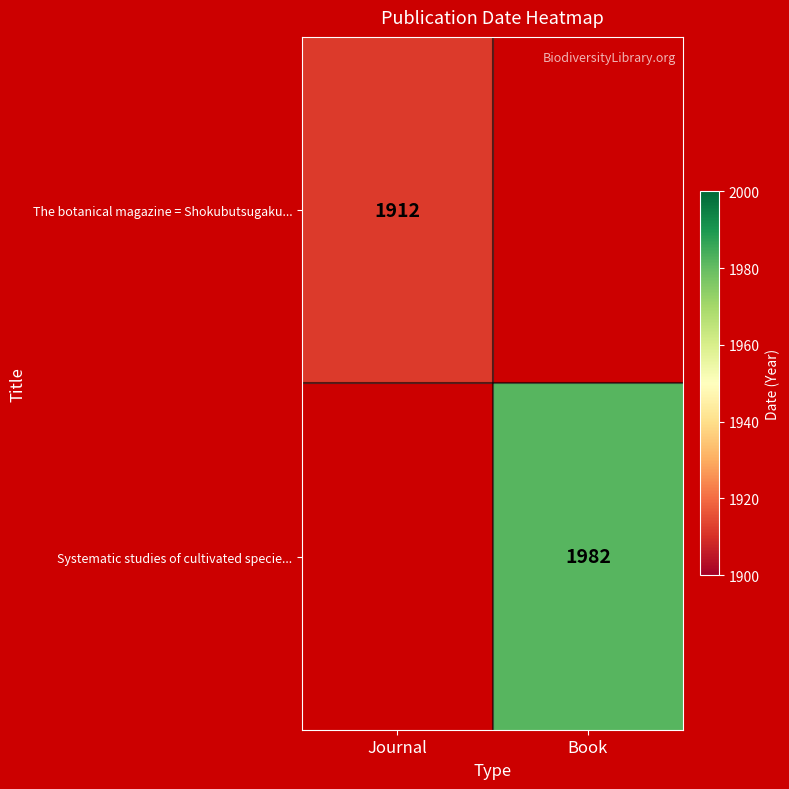

The The botanical magazine = Shokubutsugaku... series shows 582 at Journal. True or false?

False